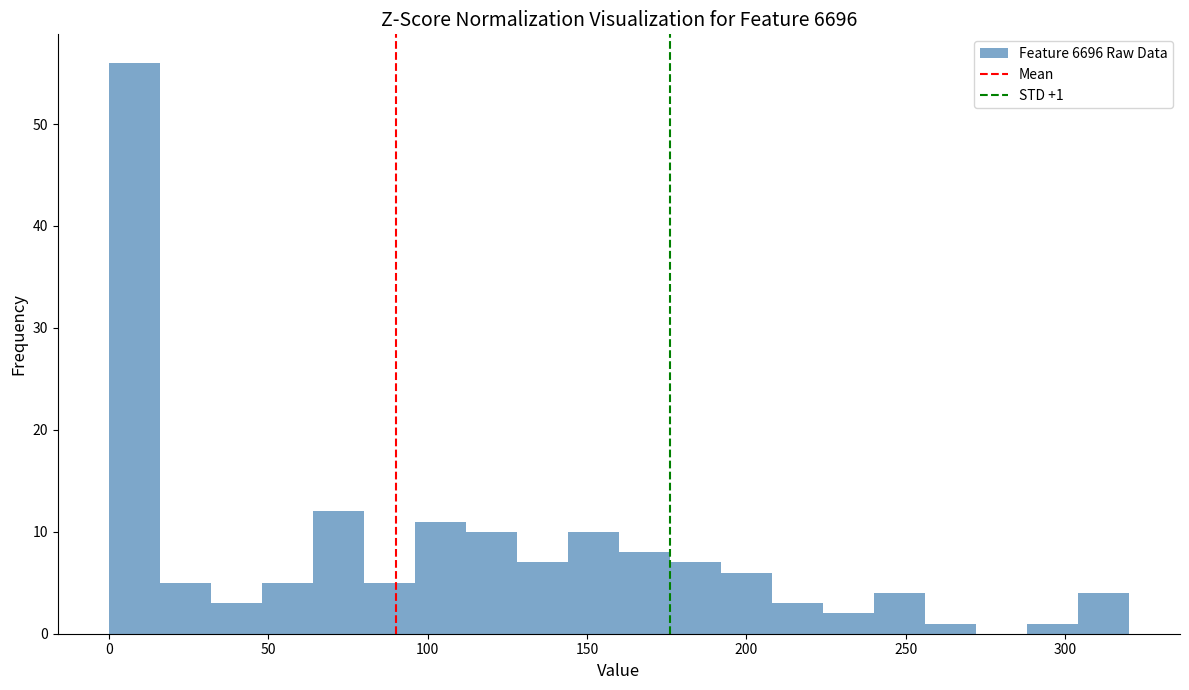

Read against the x-axis, roughly where is the centre of the tallest bar?

10